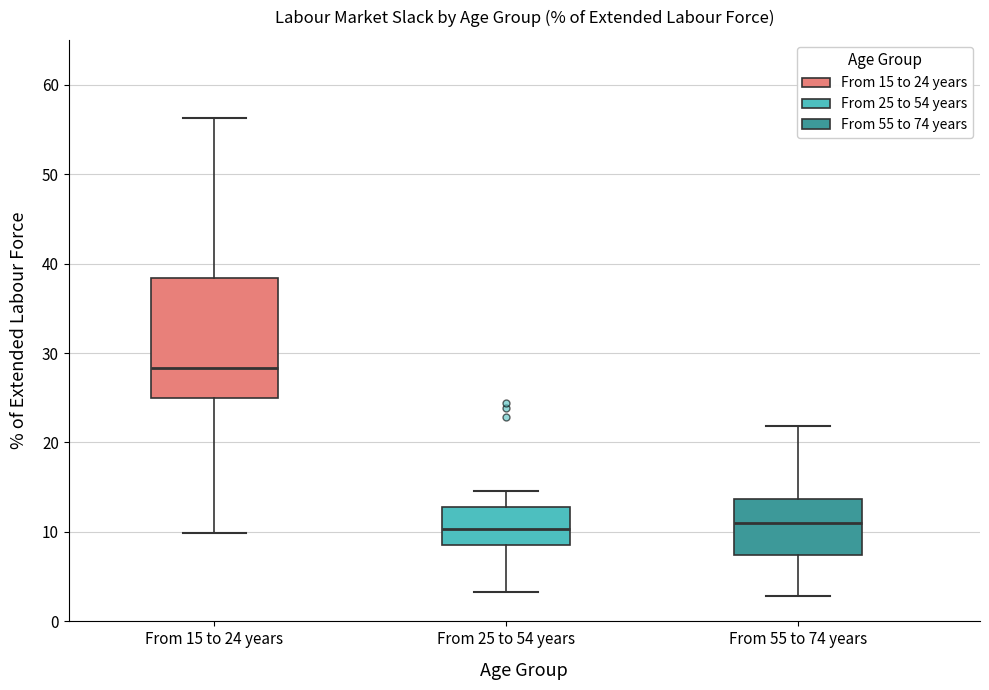

Comparing the boxes themselves (not the whiskers), which one is the tallest?

From 15 to 24 years